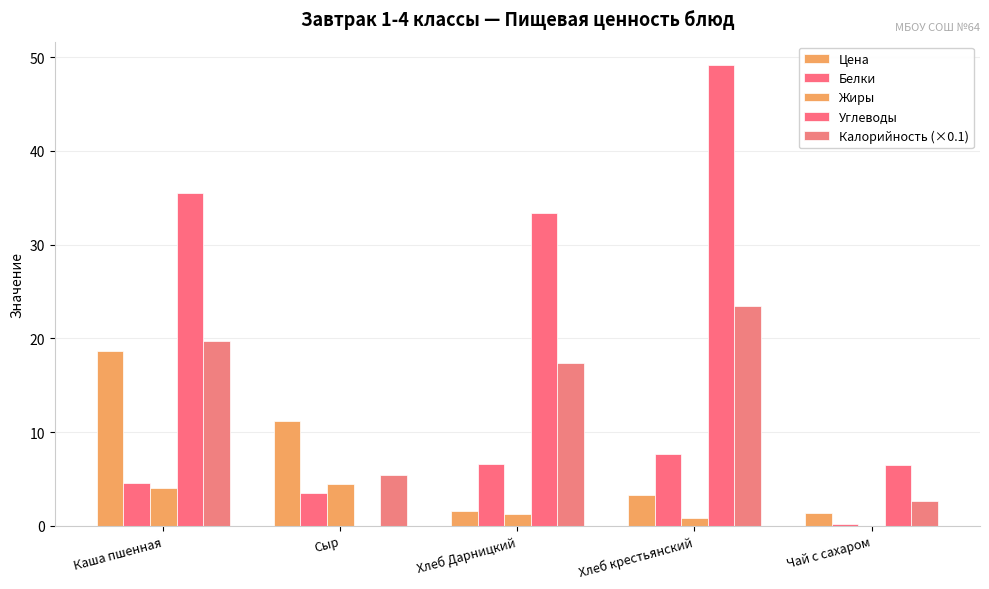

How many series are shown in this chart?

5